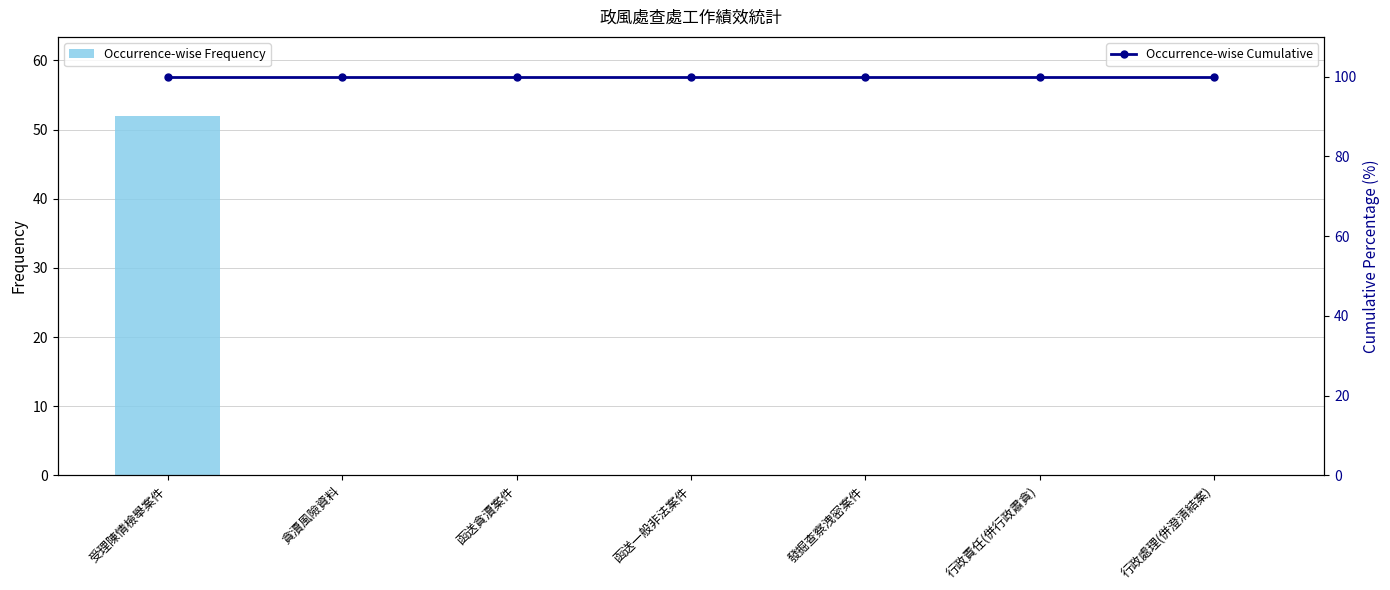

At which category is the sum across all series the highest?

受理陳情檢舉案件